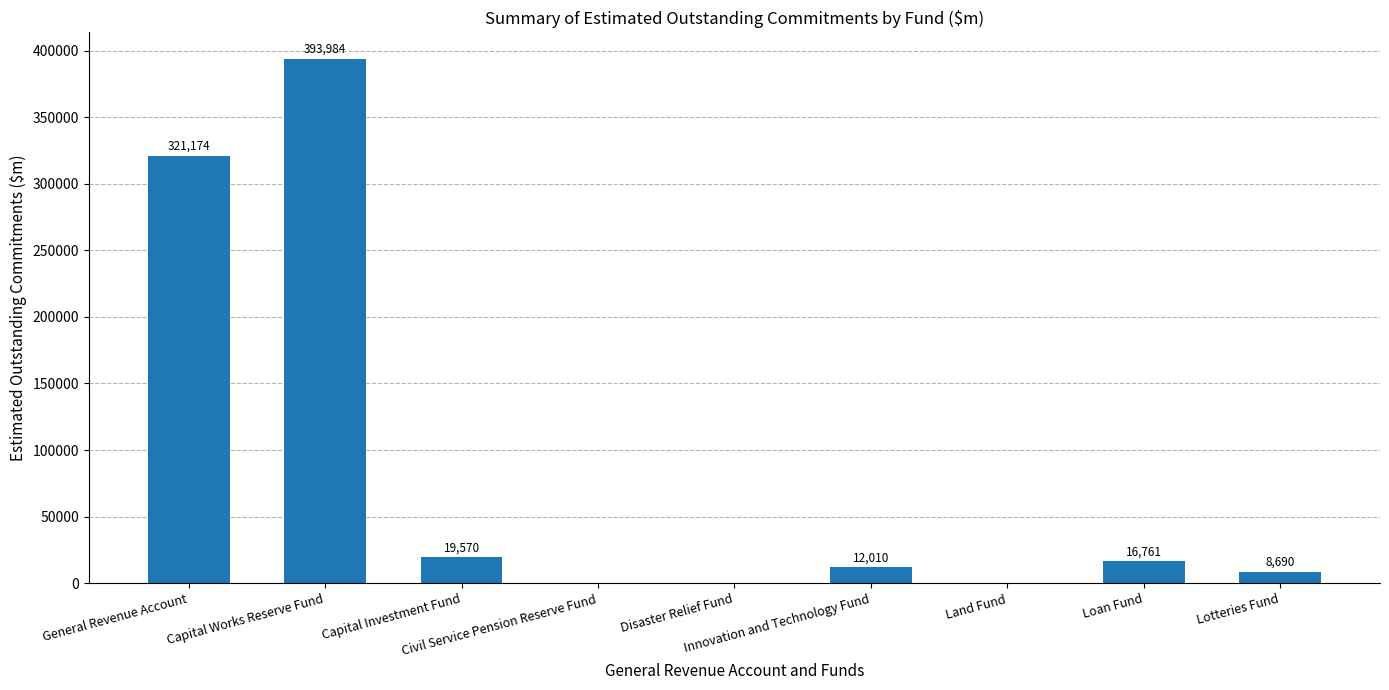

How many positive values are there?

6